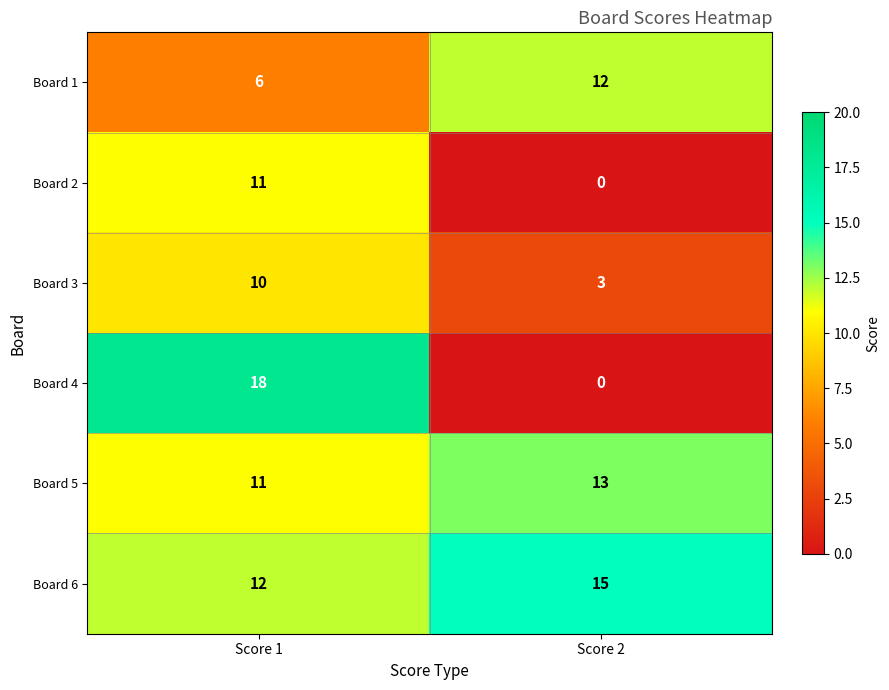

At how many categories does at least one series exceed 4?

2